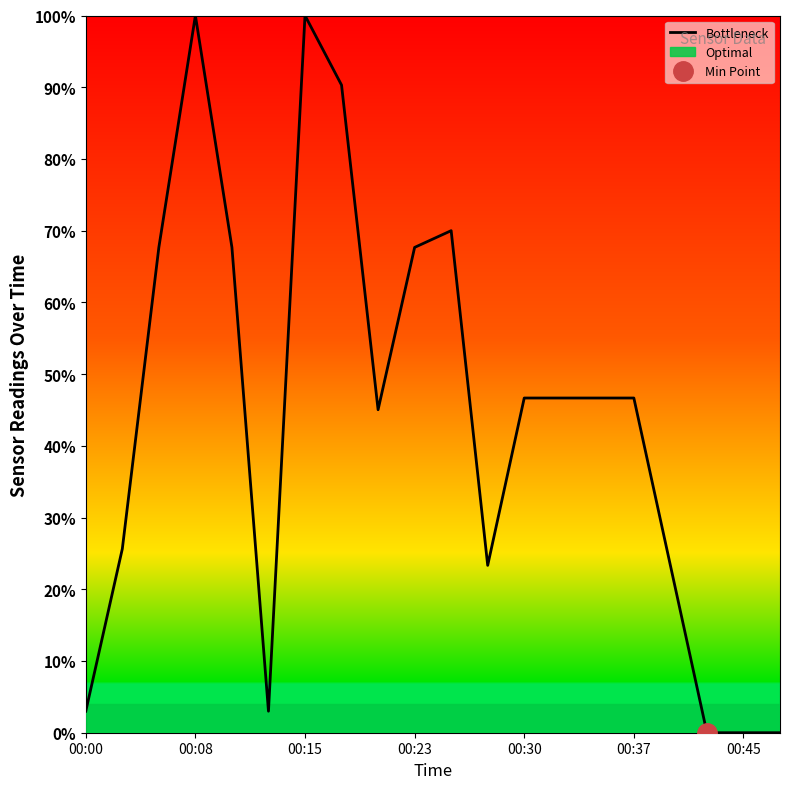

What is the maximum value shown in the chart?

1.0